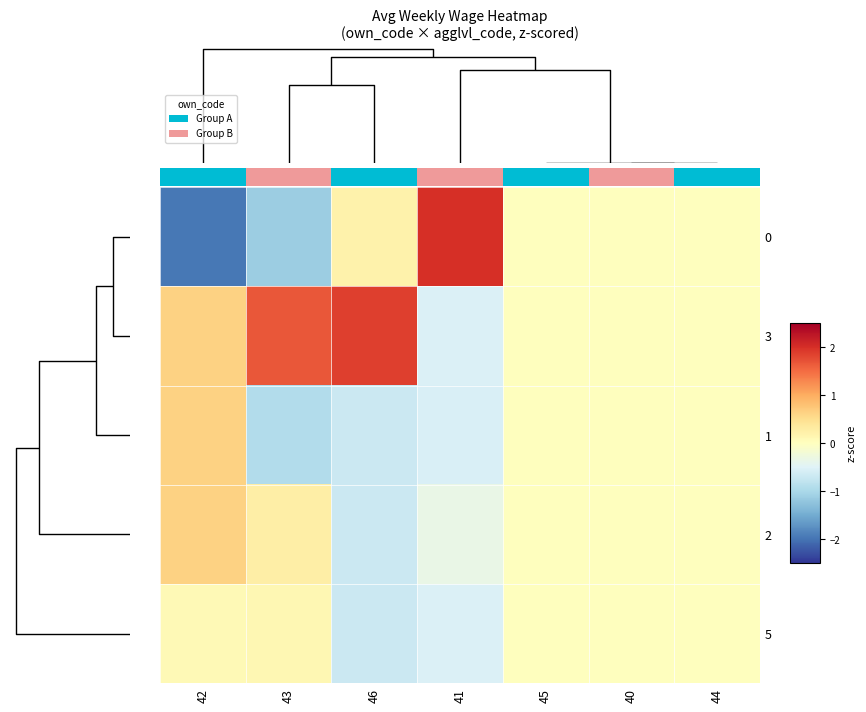

Count the 1 values in the range 0 to 1.

4